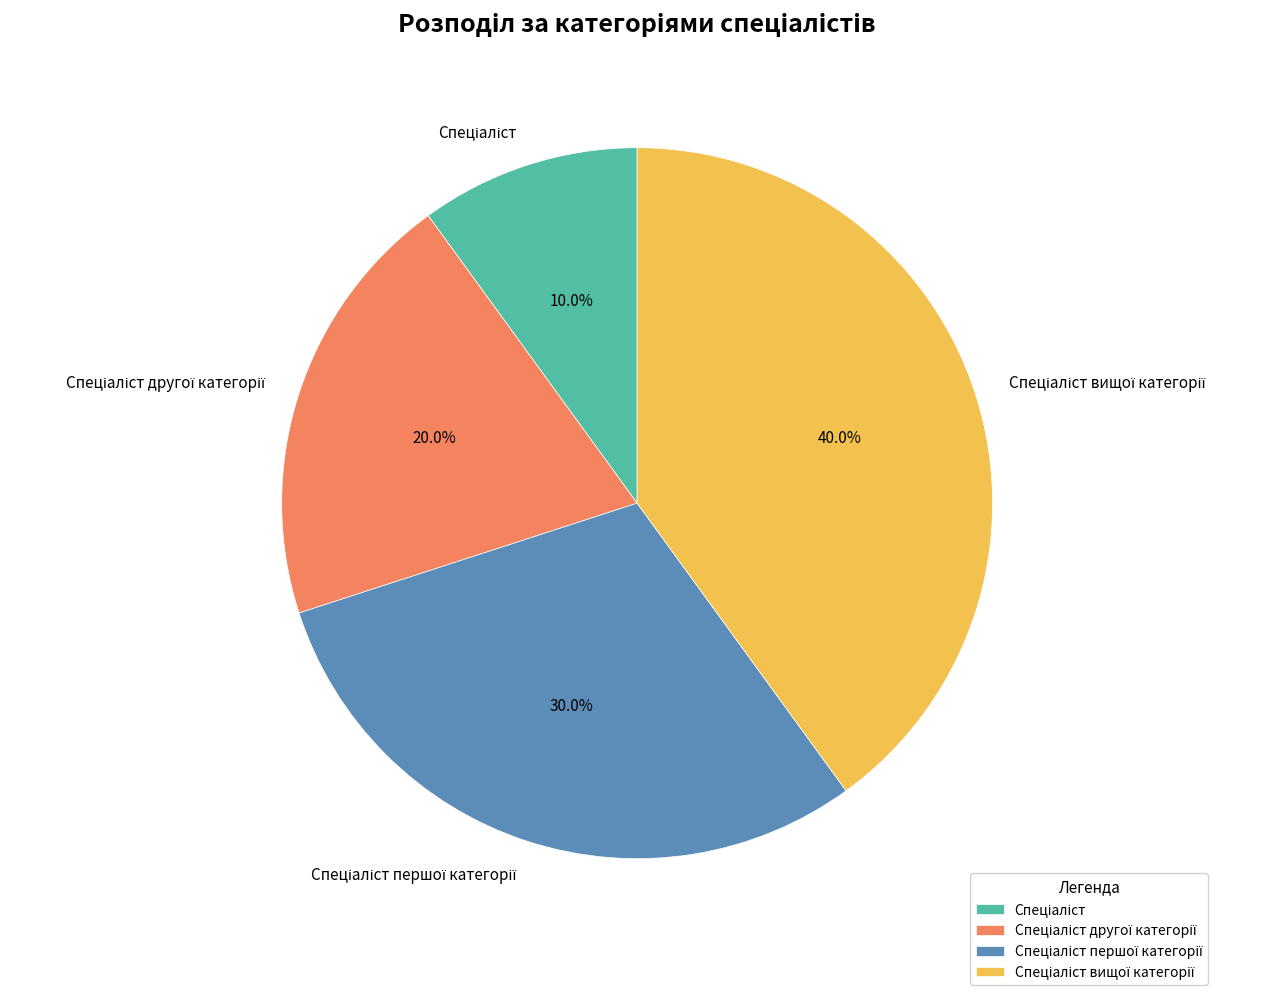

Is there any slice that represents more than half of the pie?

No